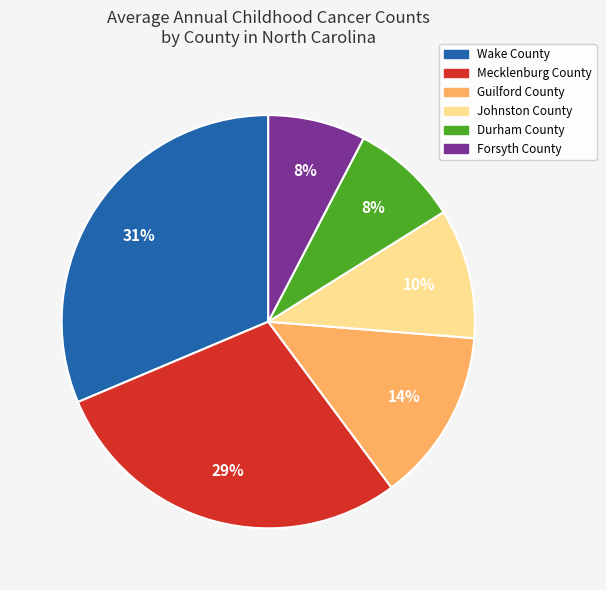

Does Johnston County represent more than half of the total?

No